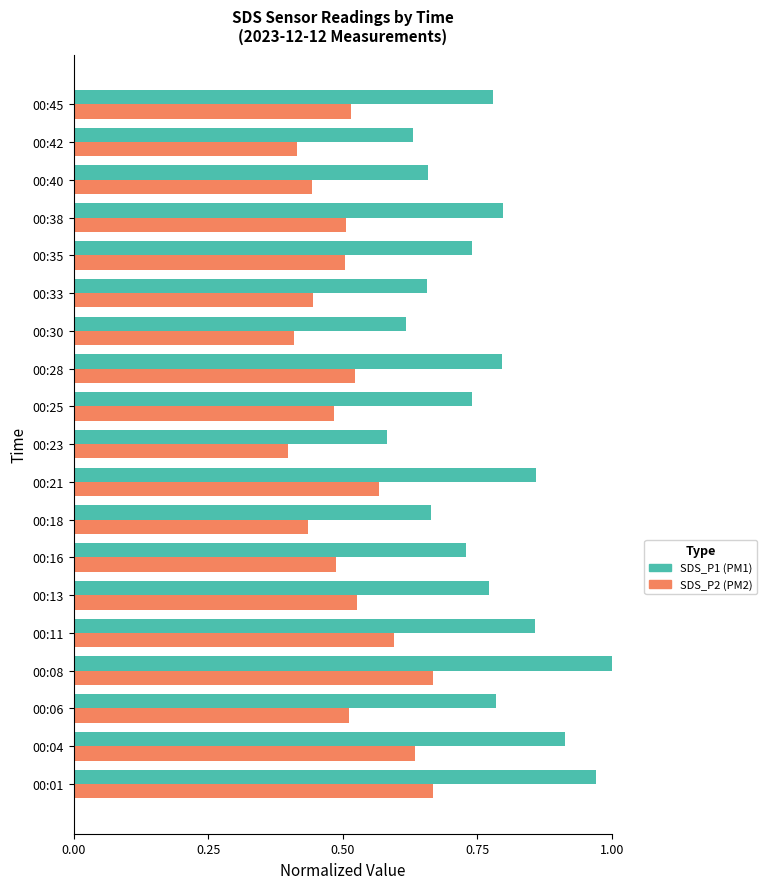

Which series has the largest range (max minus min)?

SDS_P1 (PM1)